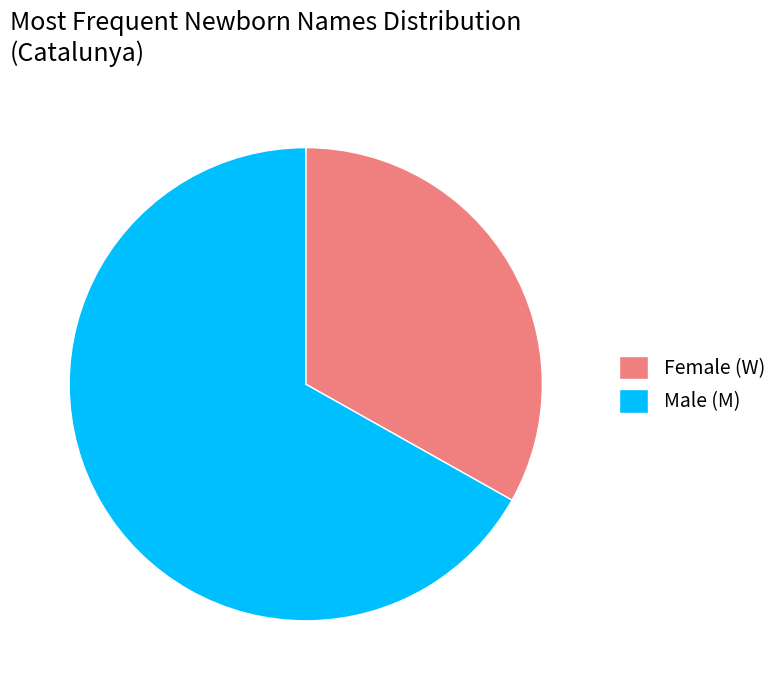

How many slices are in this pie chart?

2